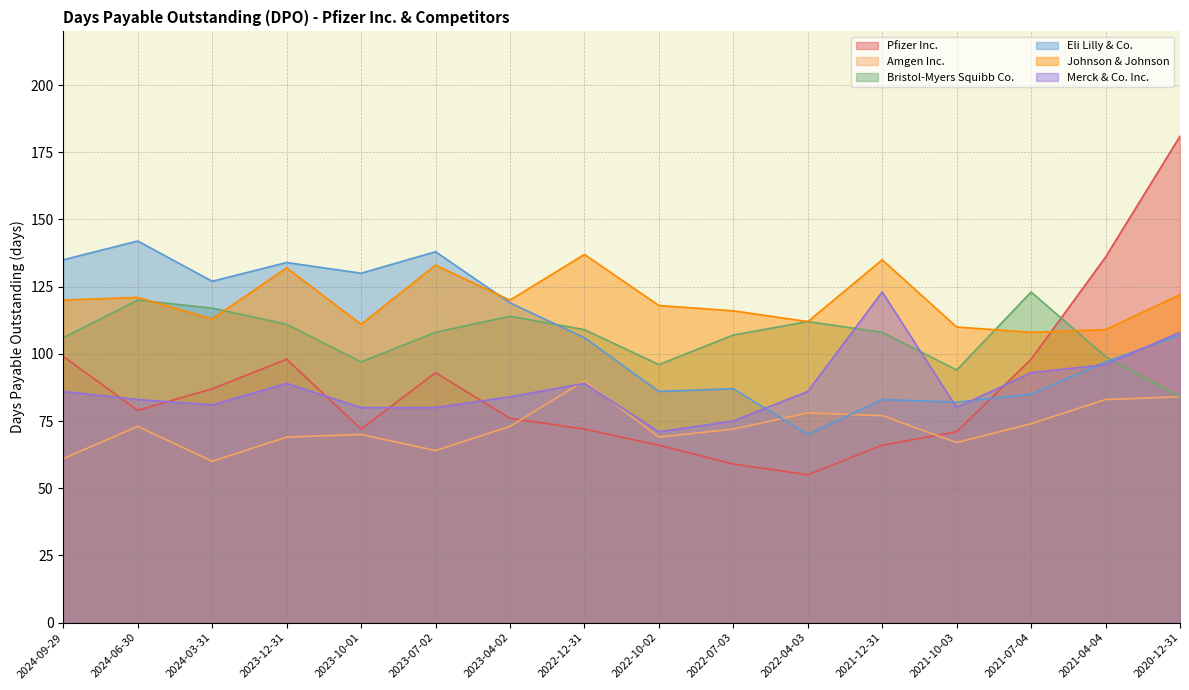

Where does the Amgen Inc. series first go above 73?

2022-12-31